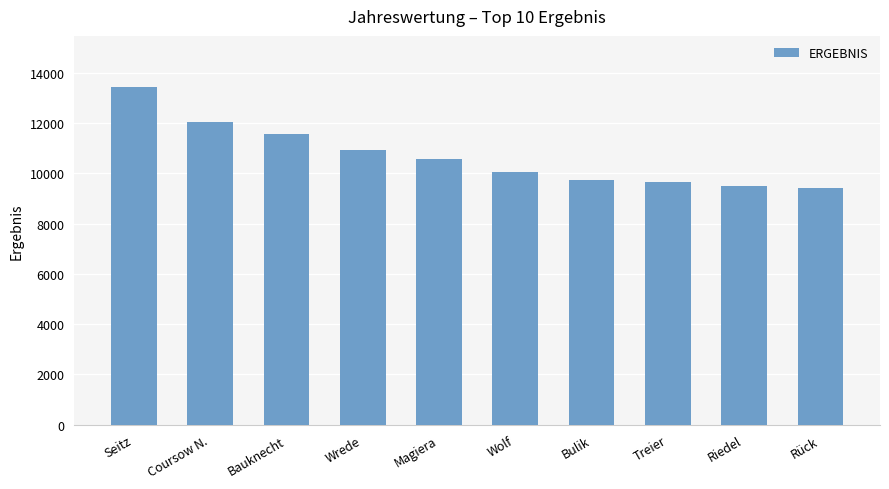

The chart shows a value of 10035 at Wolf. True or false?

True